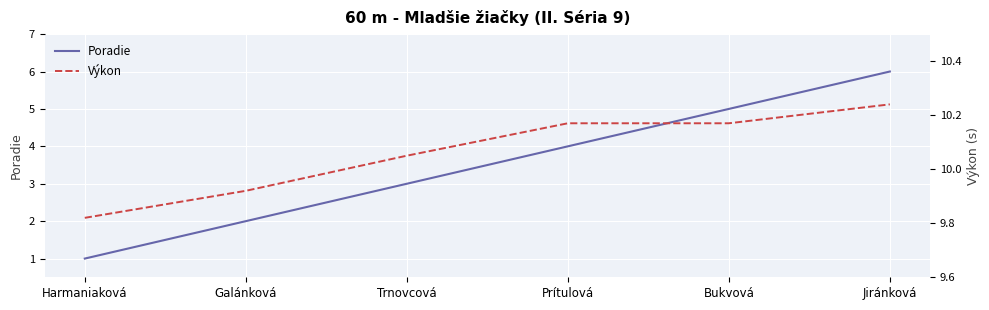

Count the number of data series in this chart.

2